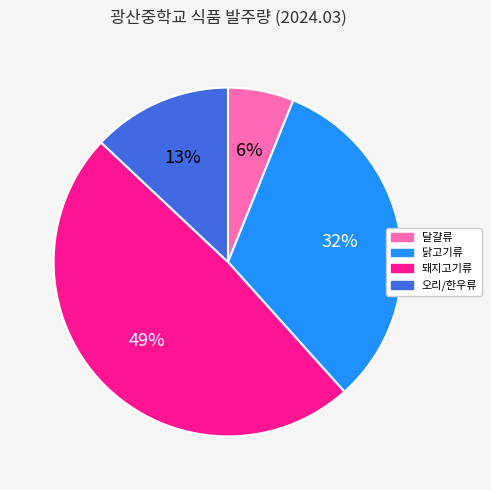

What percentage is the 닭고기류 slice, to the nearest percent?

32%